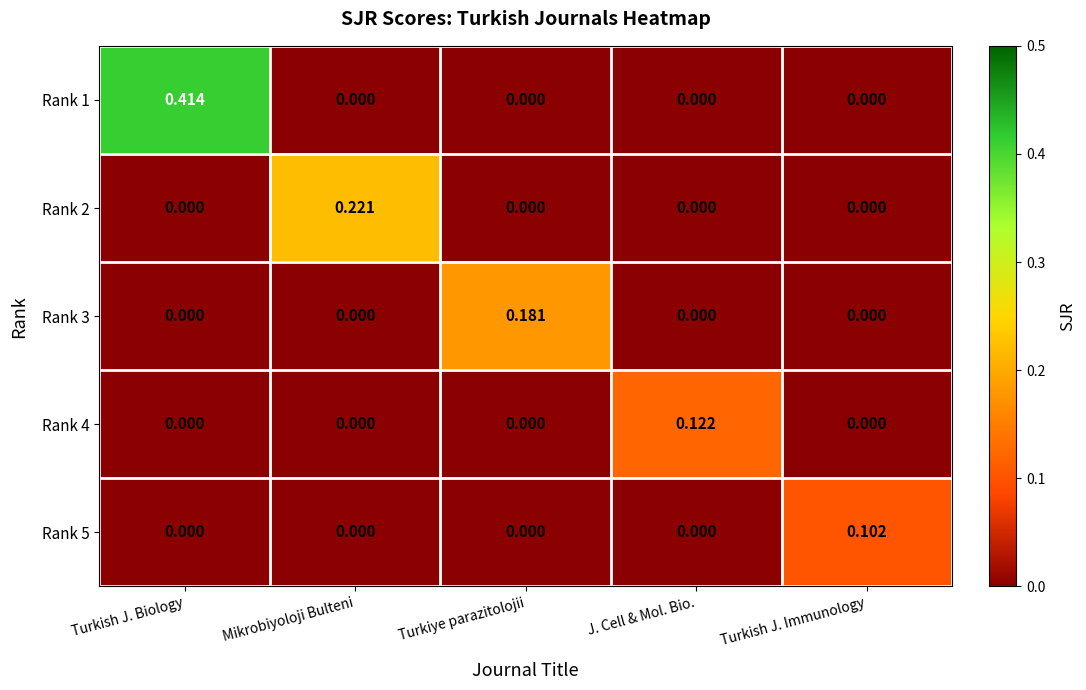

At which category is the sum across all series the highest?

Turkish J. Biology